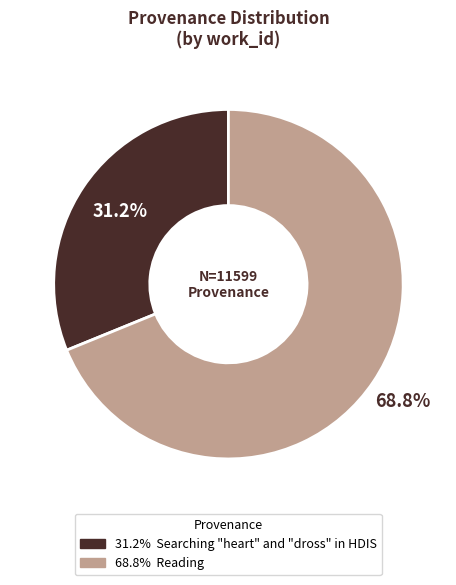

Is there a majority slice in this chart?

Yes